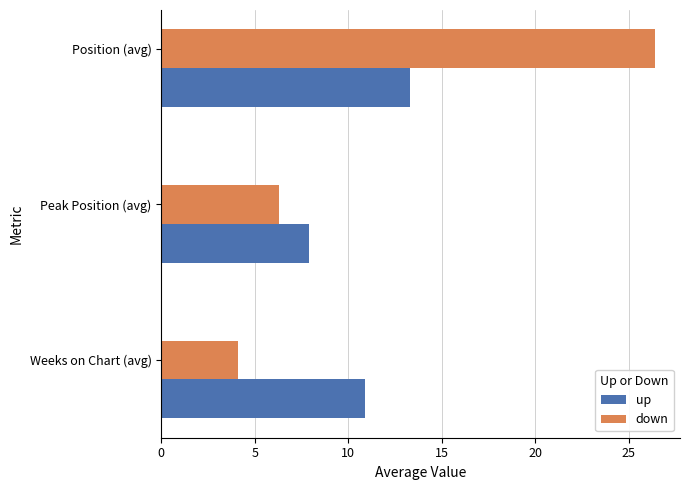

Which series has the largest range (max minus min)?

down